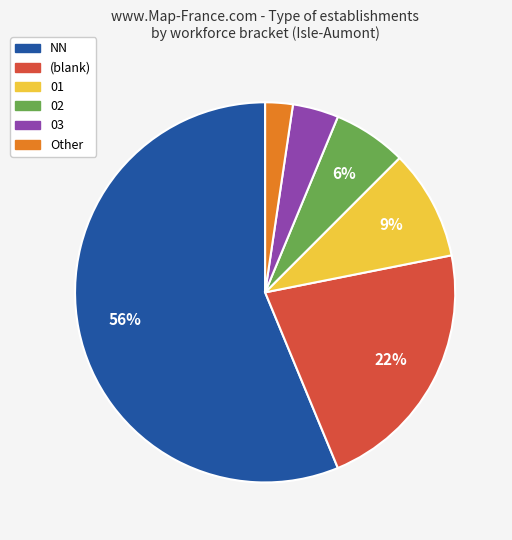

What percentage is the 01 slice, to the nearest percent?

9%